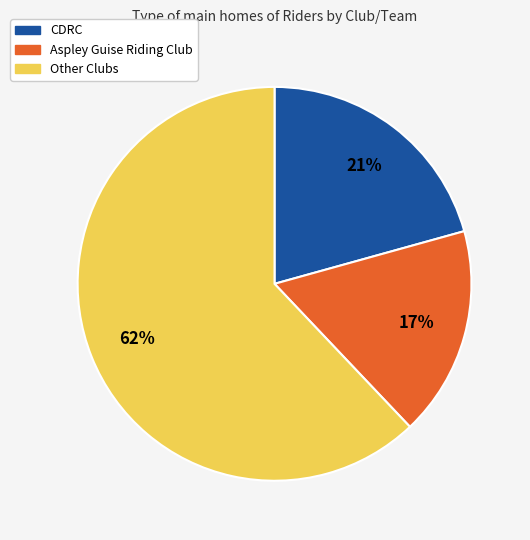

Is there any slice that represents more than half of the pie?

Yes